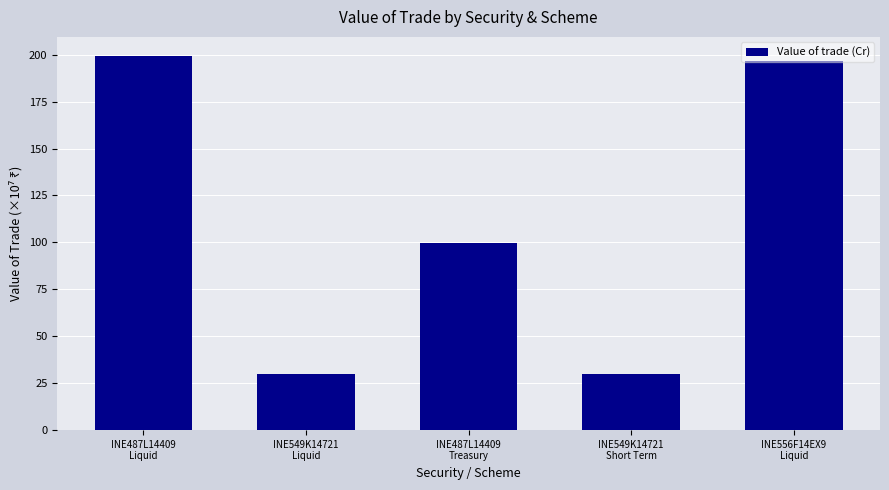

What is the sum of all values?

556.1